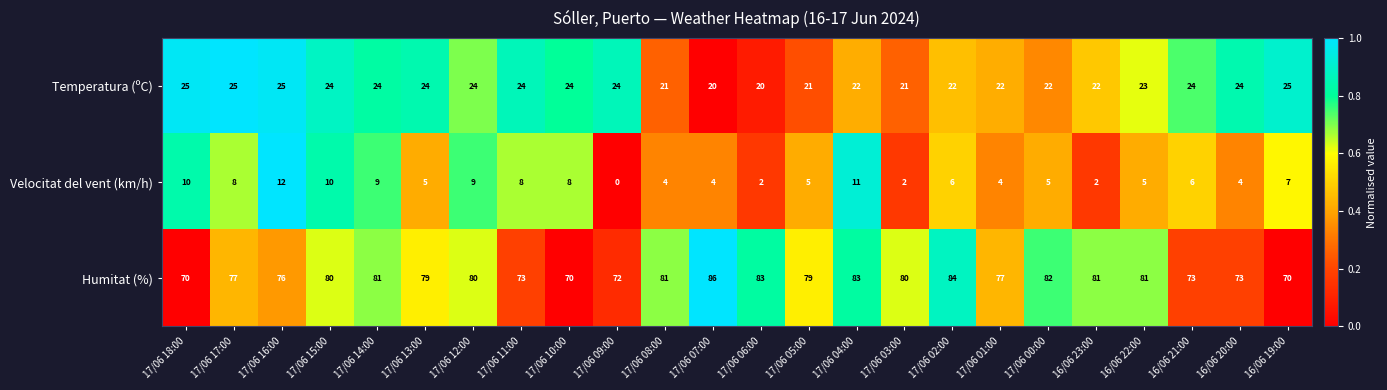

Is it true that Humitat (%) equals 81 at 17/06 14:00?

True